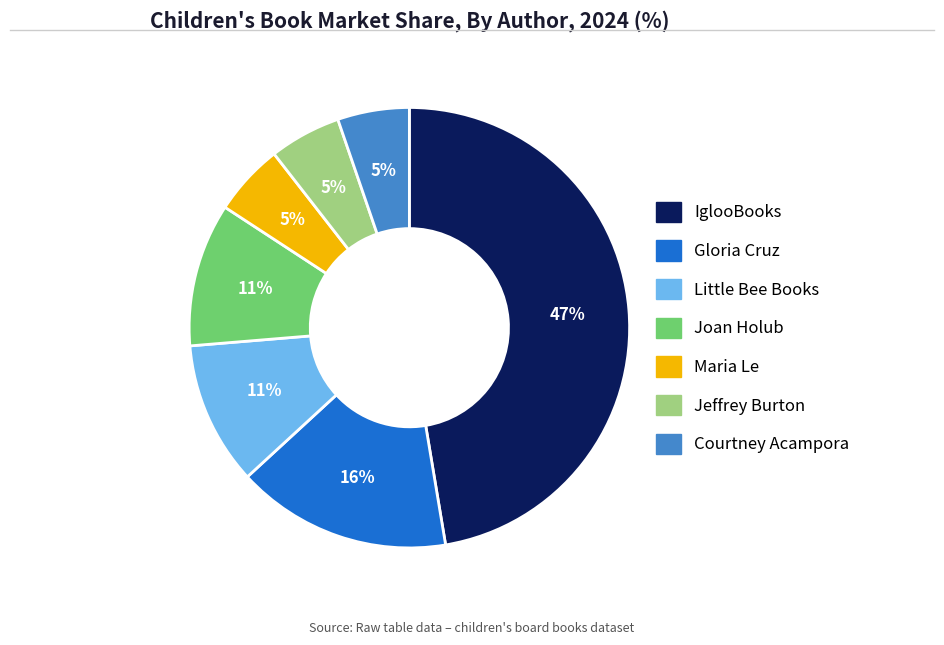

Combined, do Gloria Cruz and Little Bee Books account for over 50%?

No